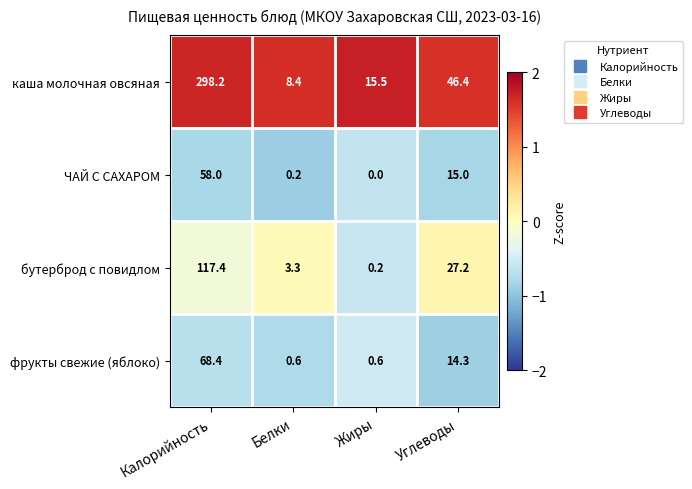

Which series has the largest range (max minus min)?

каша молочная овсяная